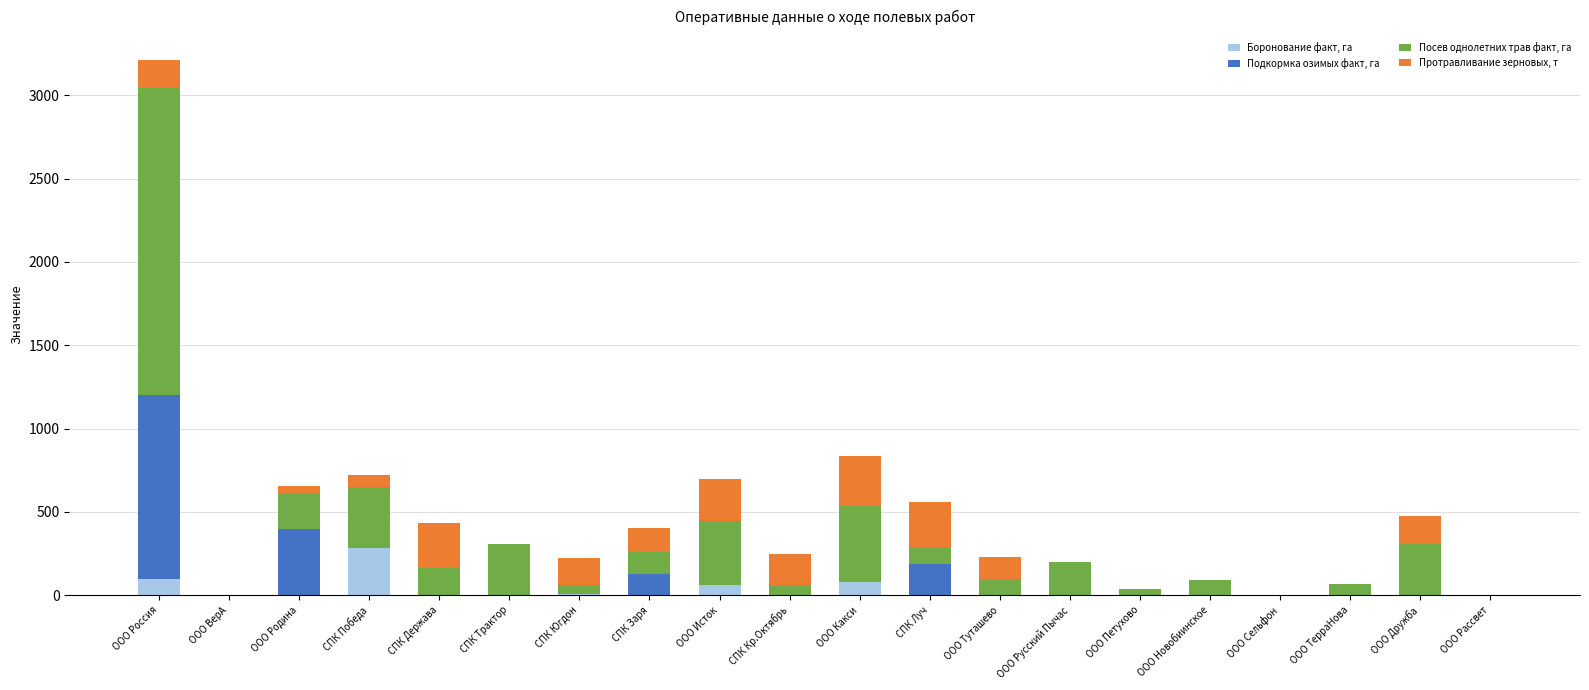

At which label does Боронование факт, га reach its peak?

СПК Победа